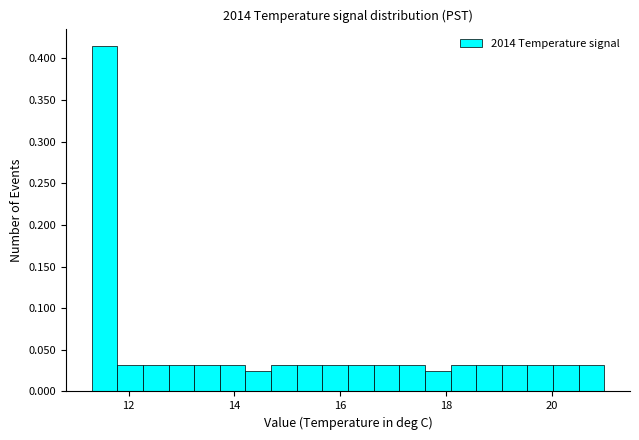

Around what value on the x-axis is the tallest bar? Give the approximate position of its centre, as read against the axis.

11.6